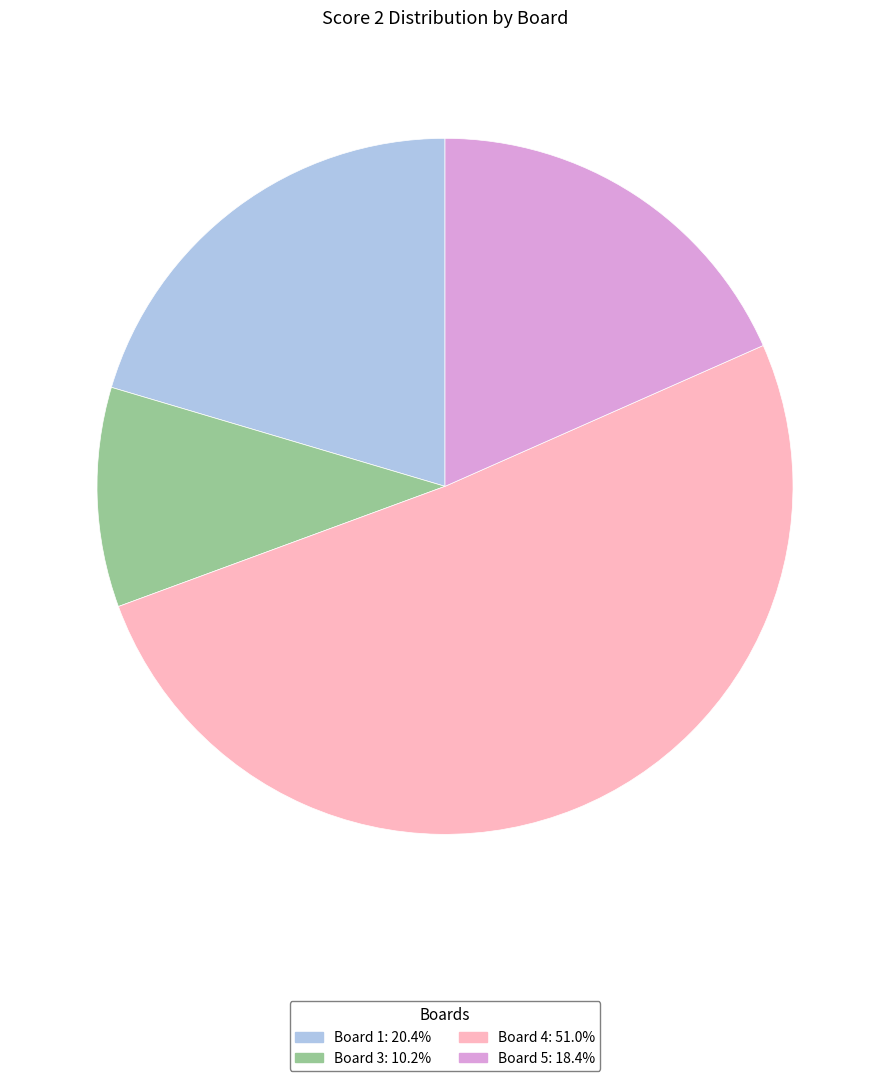

Is there any slice that represents more than half of the pie?

Yes